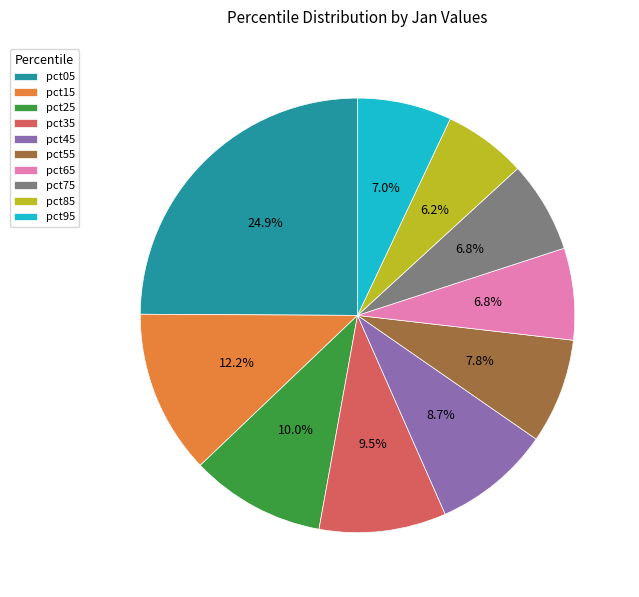

Is there any slice that represents more than half of the pie?

No